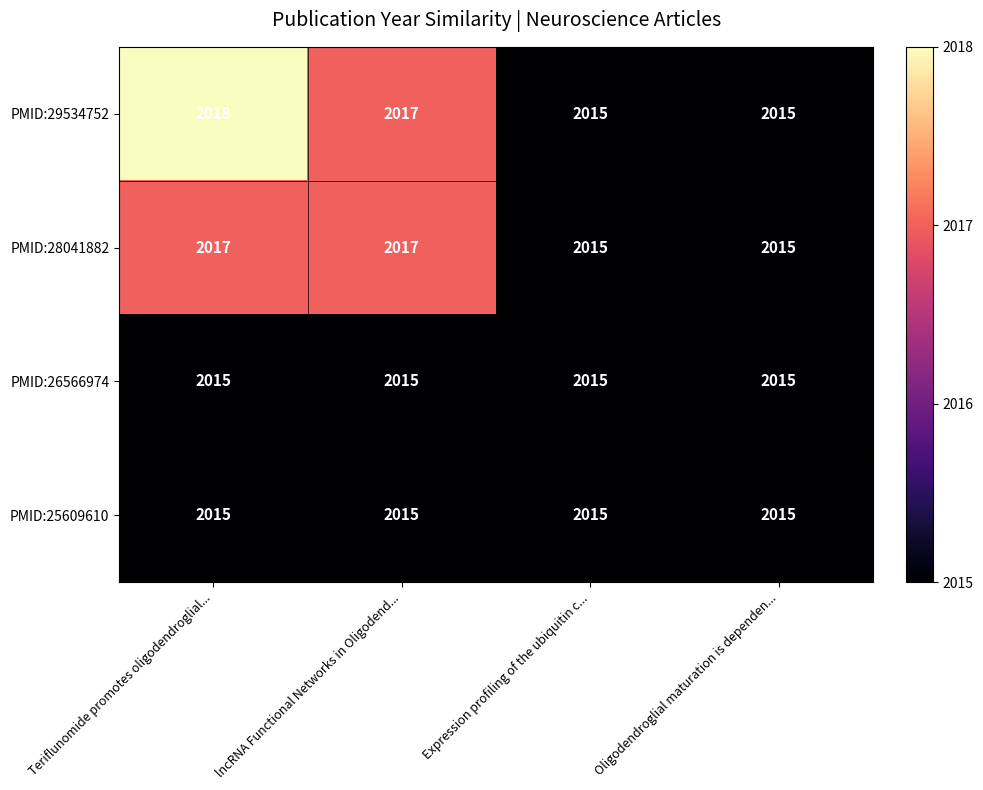

What is the sum of the PMID:26566974 values at Teriflunomide promotes oligodendroglial... and lncRNA Functional Networks in Oligodend...?

4030